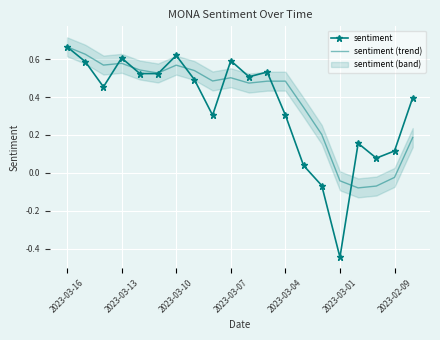

What is the value of the sentiment (trend) point at the 6th from the left?

0.5